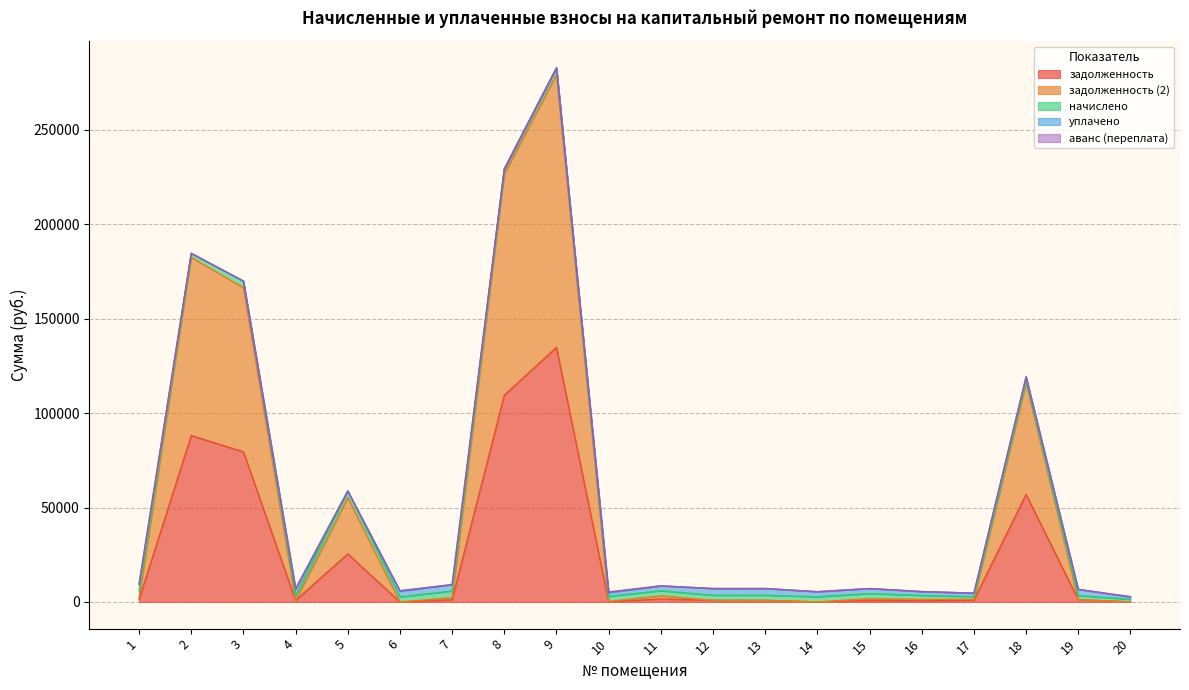

Reading left to right, extract all data points from this chart.

задолженность: 1262.6	88123.3	79492.4	826.1	25429.4	0.0	1088.4	109516.1	134824.0	0.0	1592.7	840.8	842.0	0.0	840.8	651.8	931.9	56919.6	1237.5	0.0
задолженность (2): 1116.6	94375.1	86979.5	0.0	29840.1	0.0	1167.5	117214.1	144605.8	299.1	1652.9	0.0	0.0	0.0	902.0	699.2	473.4	59102.9	0.0	0.0
начислено: 3429.4	2163.2	3483.4	2652.0	3502.6	2663.5	3502.6	2663.5	3483.4	2652.0	2667.4	2705.8	2709.7	2709.7	2705.8	2097.7	1420.3	1397.2	2090.0	1404.9
уплачено: 3594.0	0.0	0.0	3476.0	0.0	3000.0	3423.4	0.0	0.0	2000.0	2607.2	3546.6	3551.7	2709.7	2644.7	2050.3	1835.0	1831.5	3334.1	1207.9
аванс (переплата): 0.0	0.0	0.0	0.0	0.0	320.5	0.0	0.0	0.0	352.9	0.0	0.0	0.0	0.0	0.0	0.0	0.0	0.0	0.0	197.0